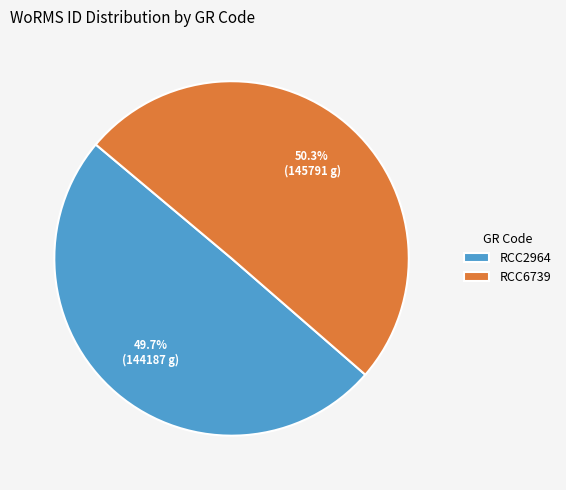

Which category accounts for the majority?

RCC6739